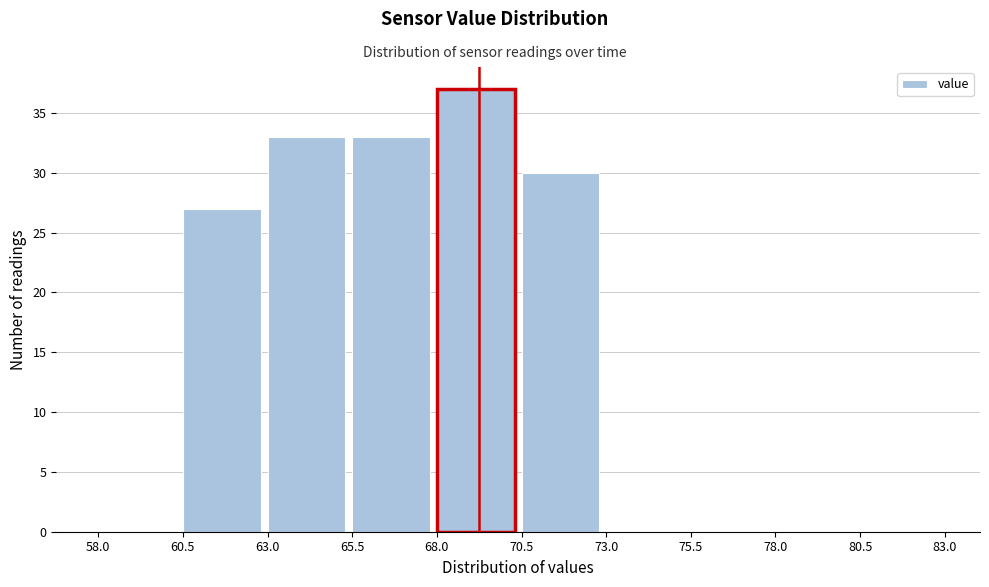

Reading left to right, transcribe this chart: for each bar, give the range it covers on the x-axis and its height. The values are not printed on the chart, so give them approximately, as read against the axis.

58.0 to 60.5: 0
60.5 to 63.0: 27
63.0 to 65.5: 33
65.5 to 68.0: 33
68.0 to 70.5: 37
70.5 to 73.0: 30
73.0 to 75.5: 0
75.5 to 78.0: 0
78.0 to 80.5: 0
80.5 to 83.0: 0